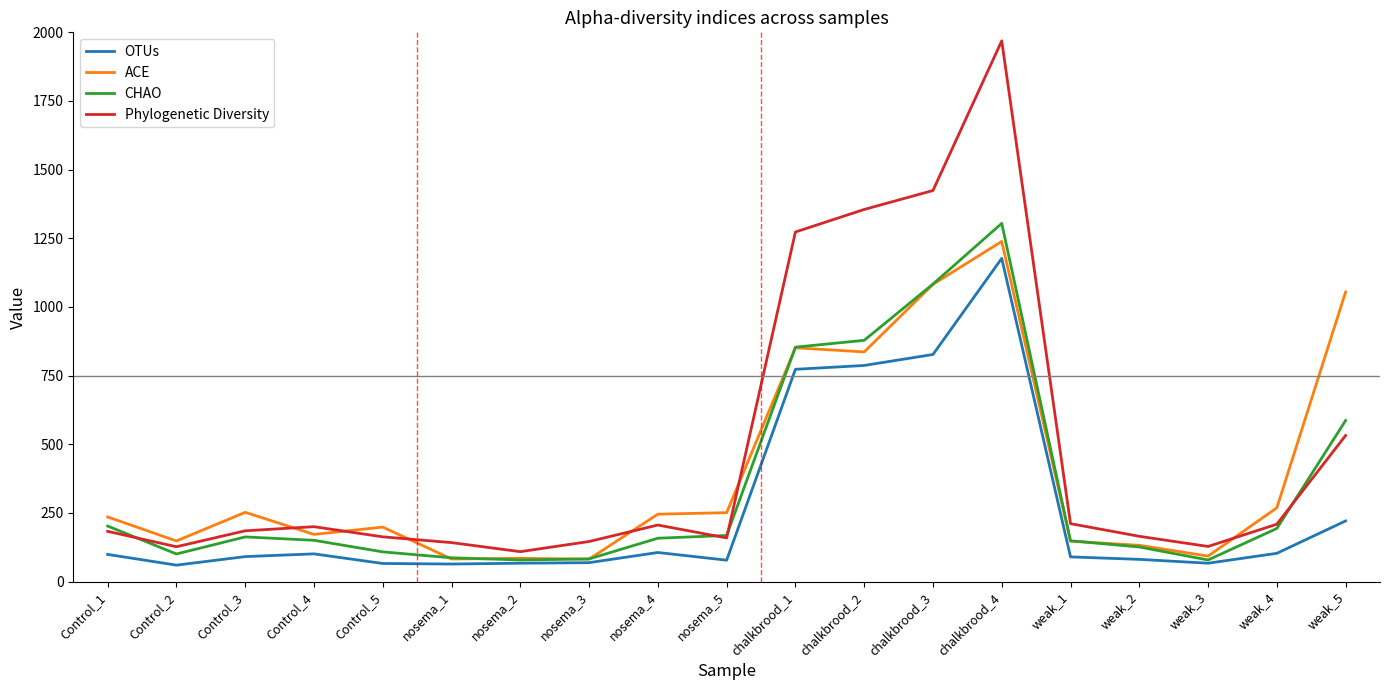

True or false: ACE has more than 2 interior local peaks.

True